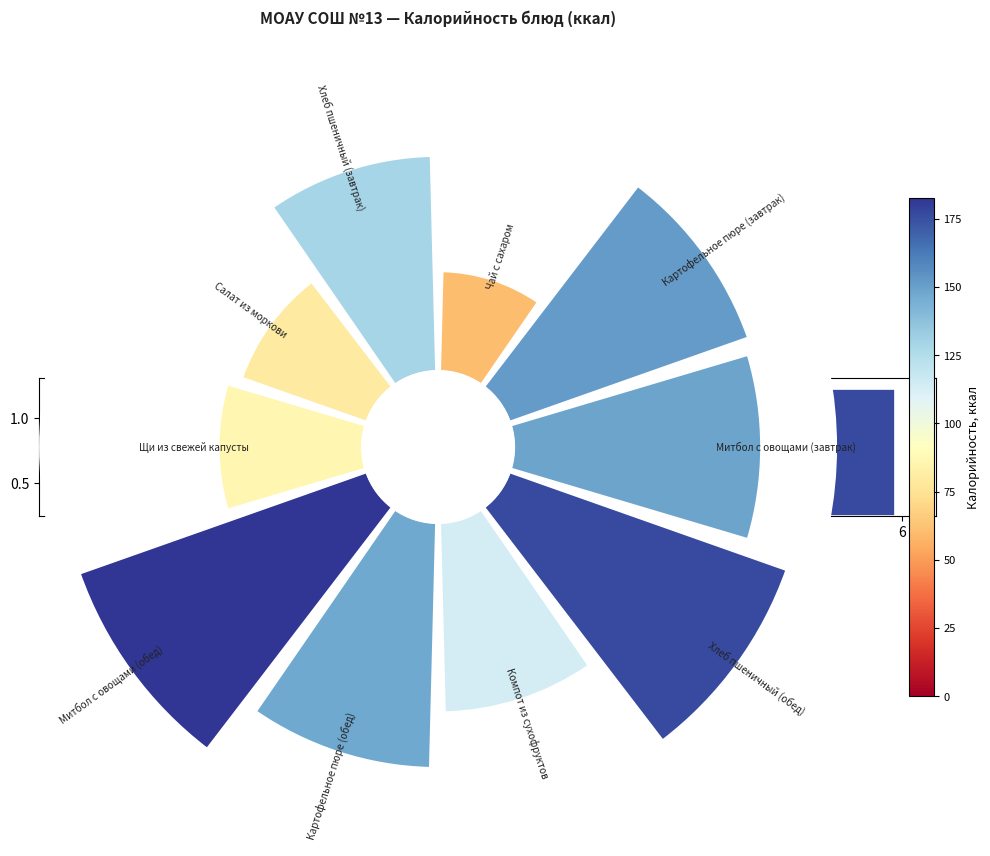

Between Чай с сахаром and Хлеб пшеничный (завтрак), which is larger?

Хлеб пшеничный (завтрак)